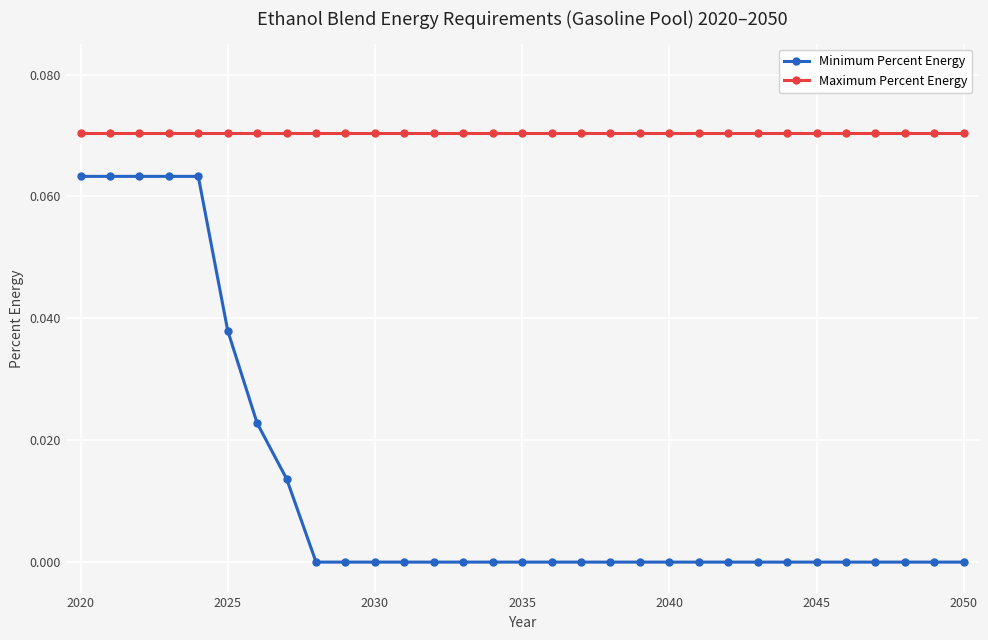

Which series has the largest total across all categories?

Maximum Percent Energy